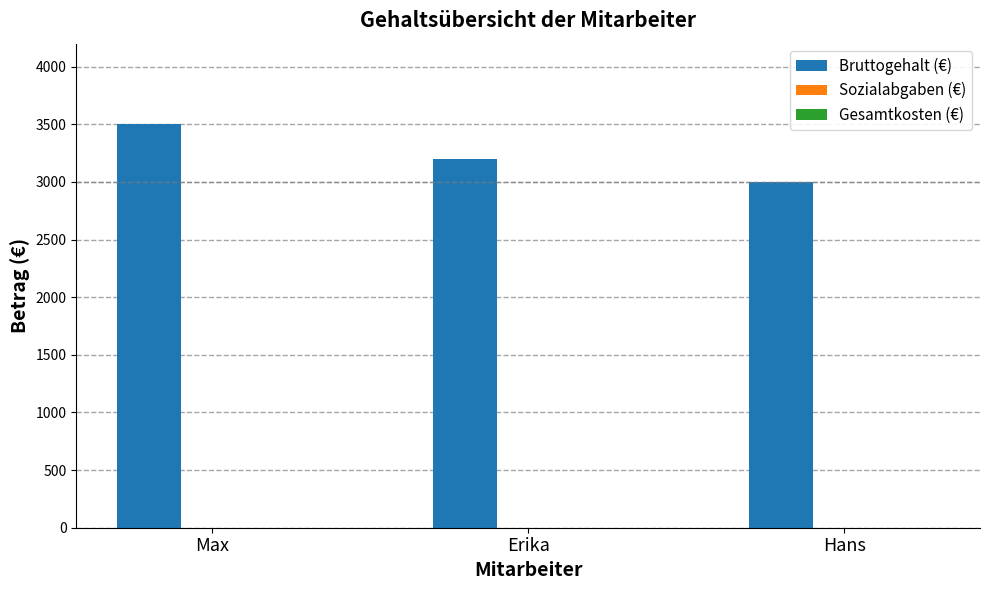

How many values are below 3200?

1